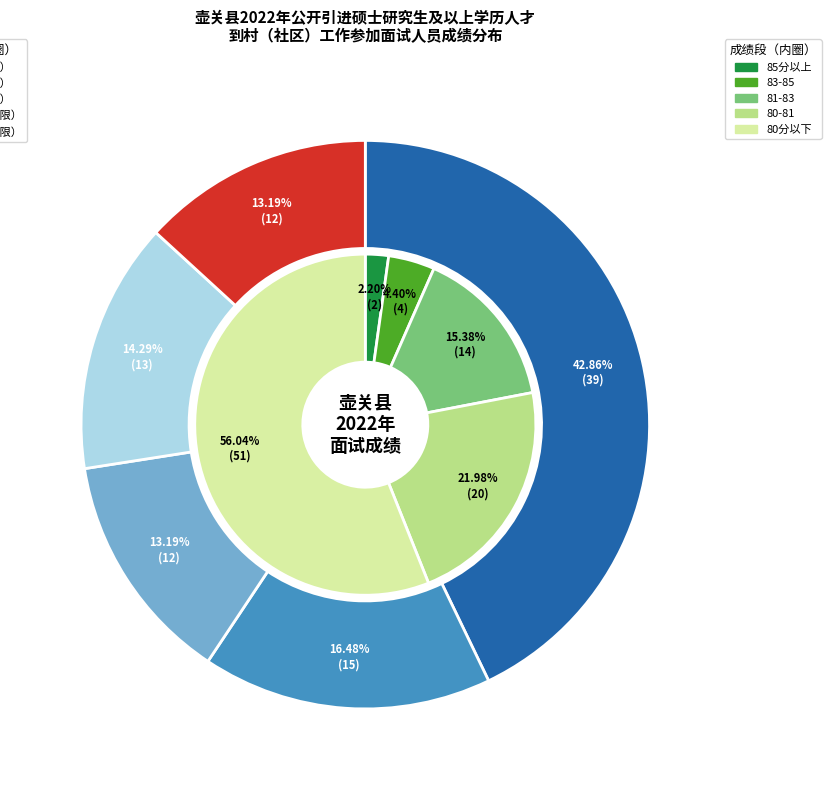

Rank the series by their maximum value, from highest to lowest.

岗位二（女）, 岗位一（不限）